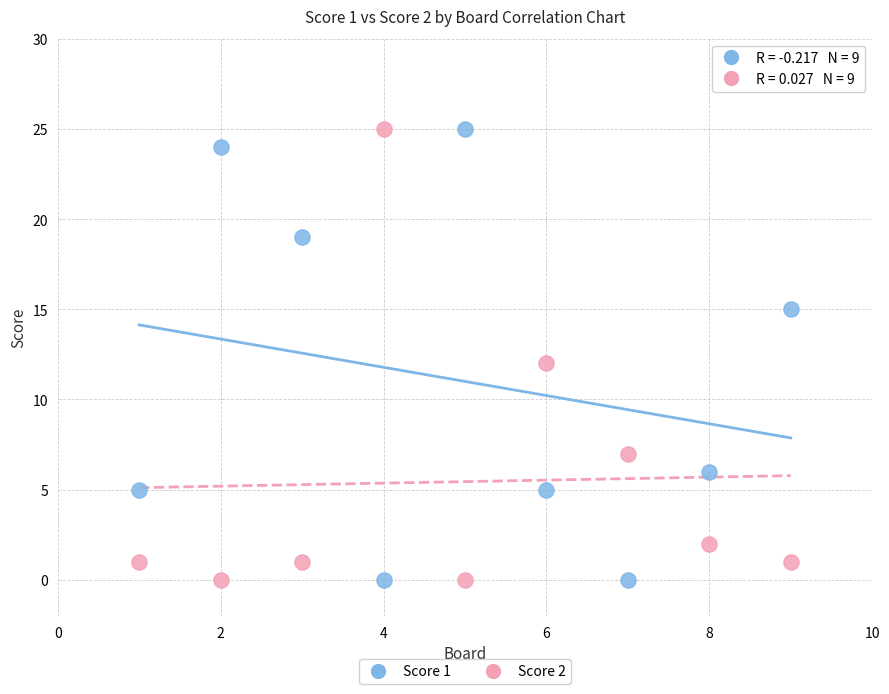

Across all data points, what is the range of Y values (max minus min)?

25